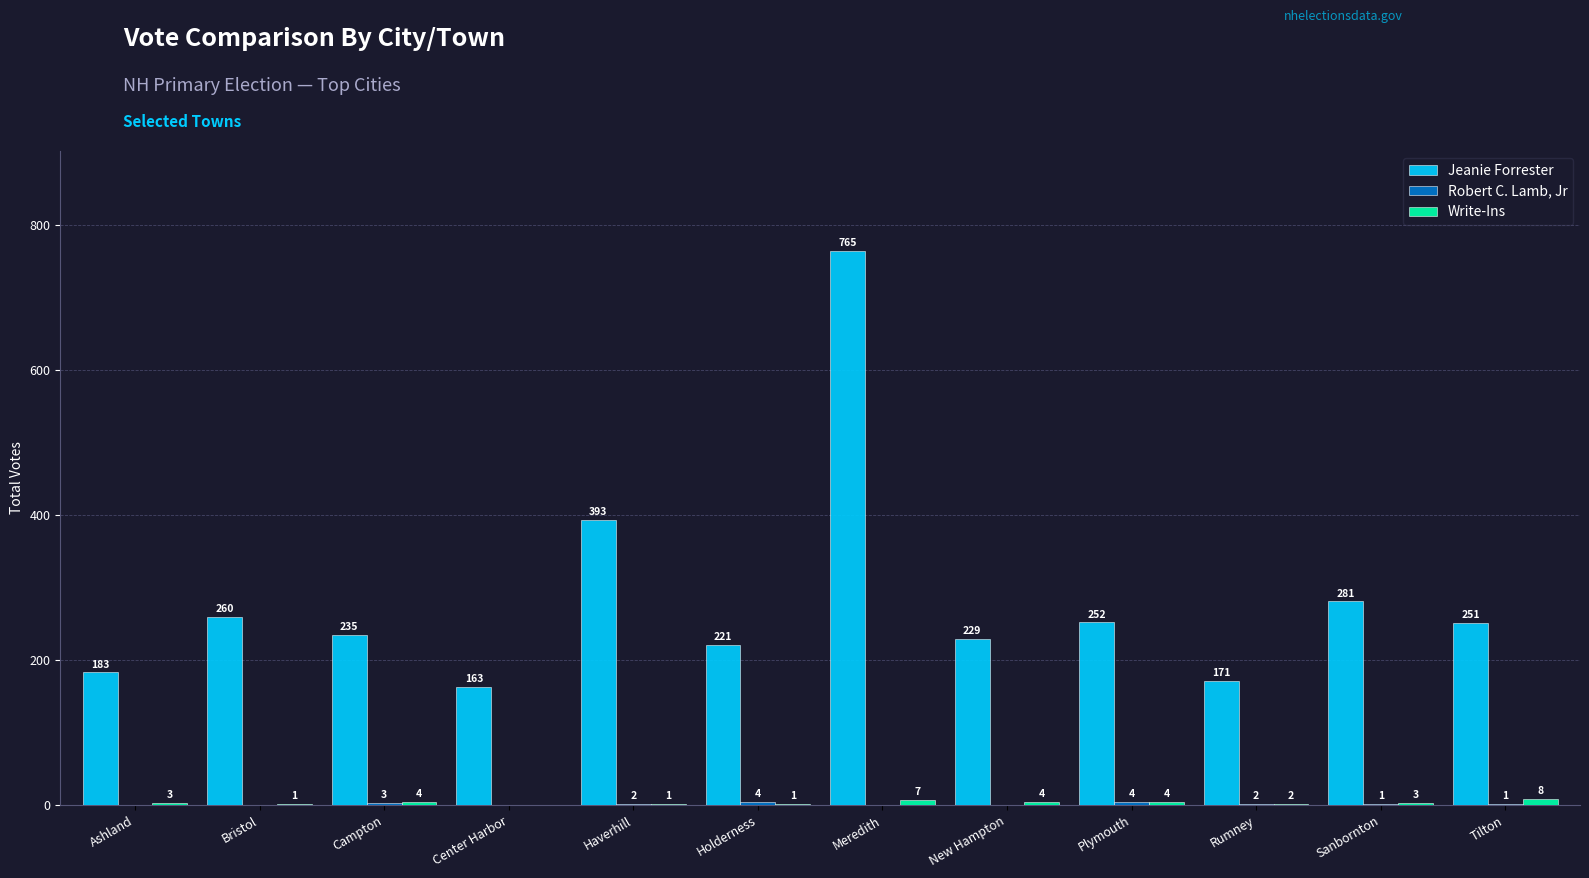

At which category is the sum across all series the highest?

Meredith